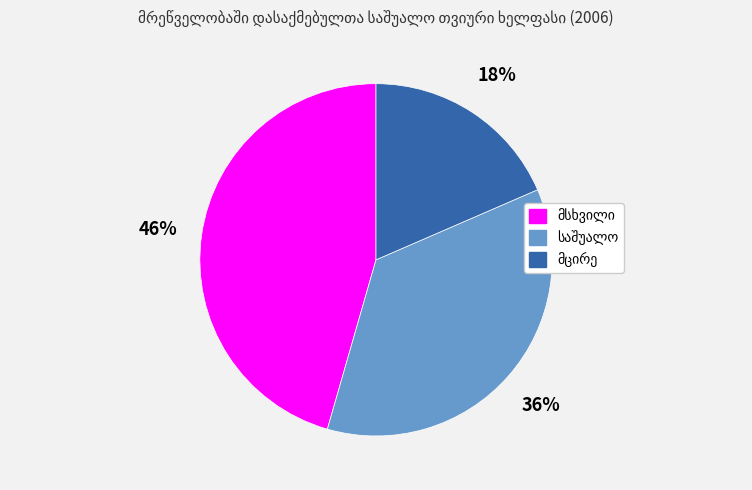

Count the number of slices in the pie.

3